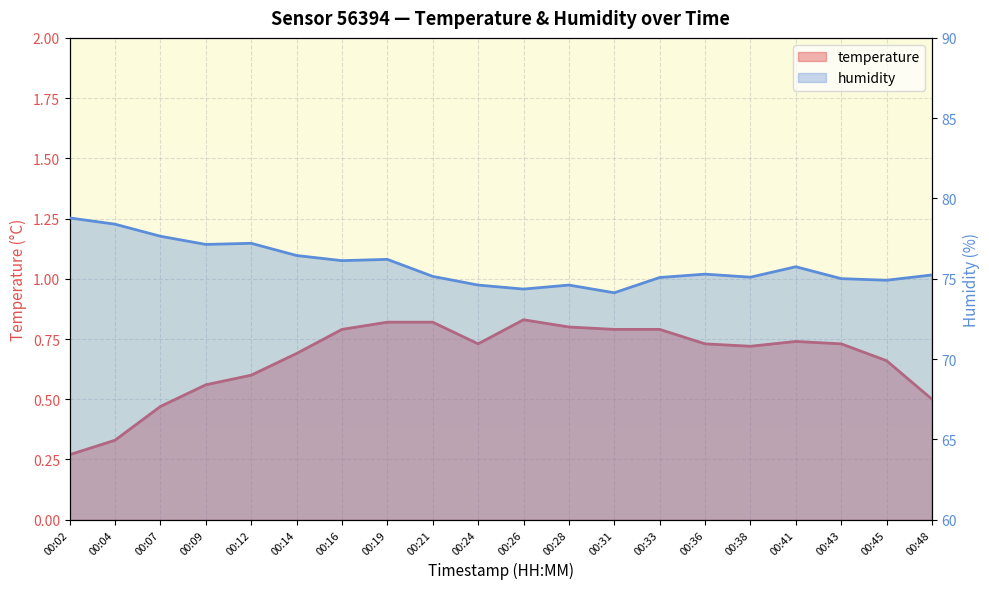

How many data points in humidity are above 75?

15